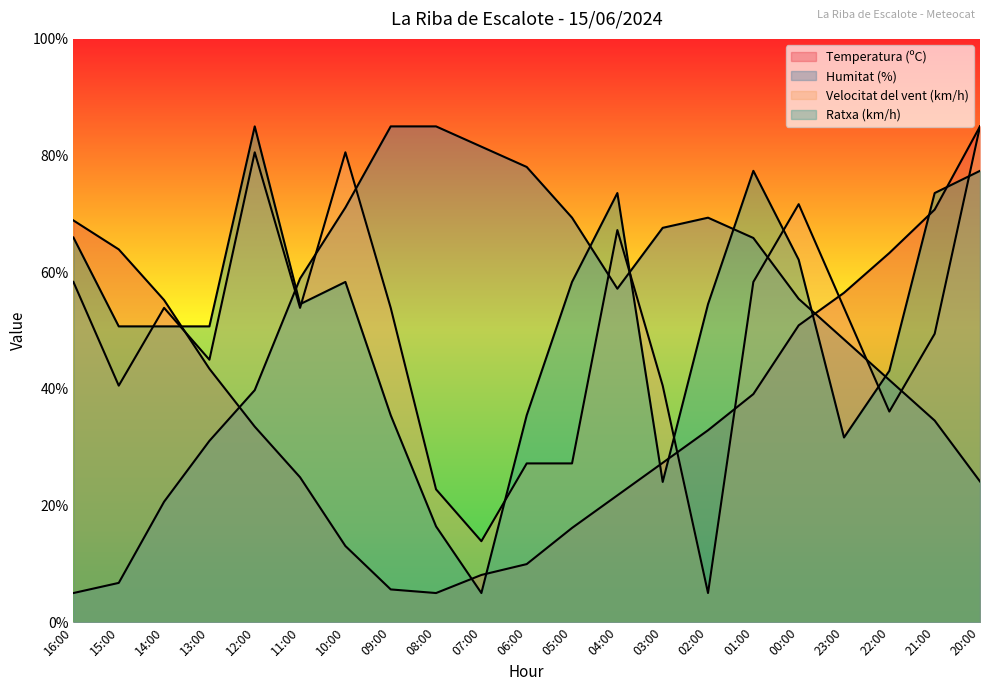

At which category does Temperatura (ºC) reach its first local valley?

08:00